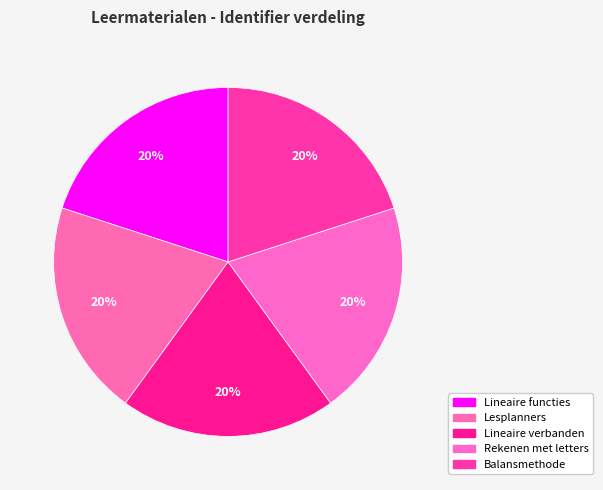

Count the number of slices in the pie.

5